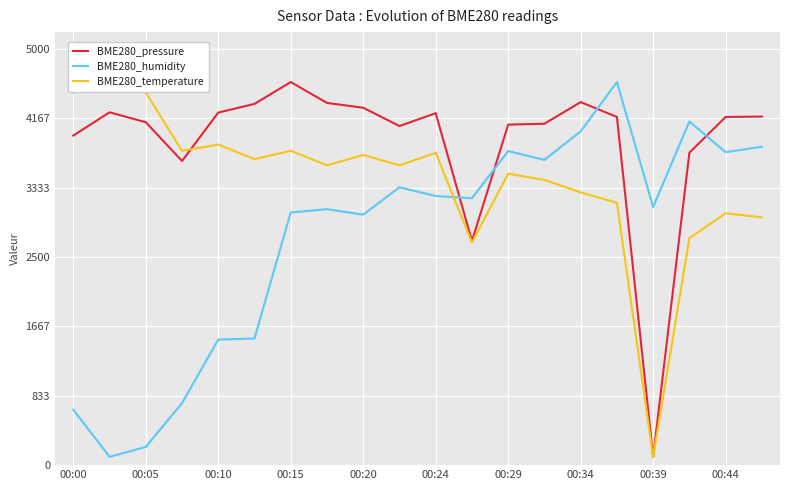

True or false: BME280_pressure and BME280_humidity intersect in this chart.

True